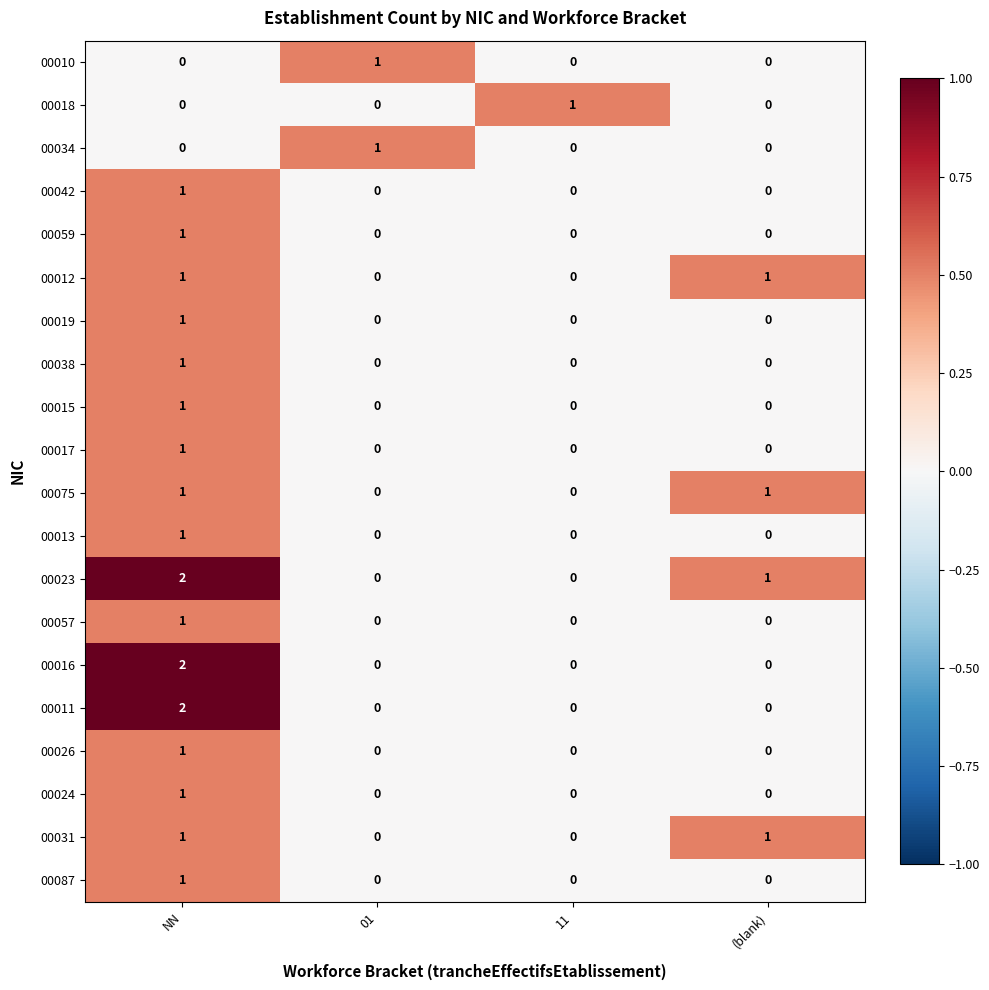

At which label does 00057 reach its peak?

NN